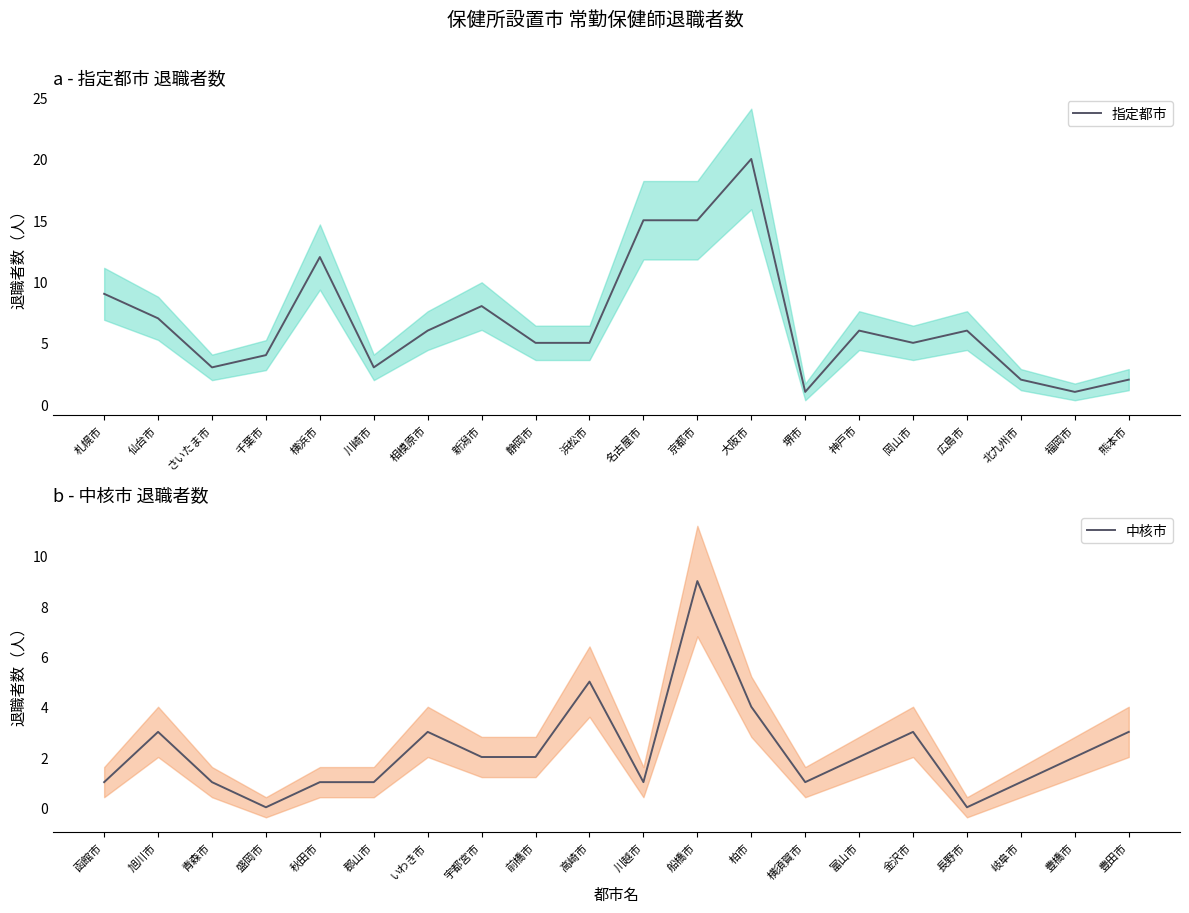

Is it true that 指定都市 equals 15 at 名古屋市?

True